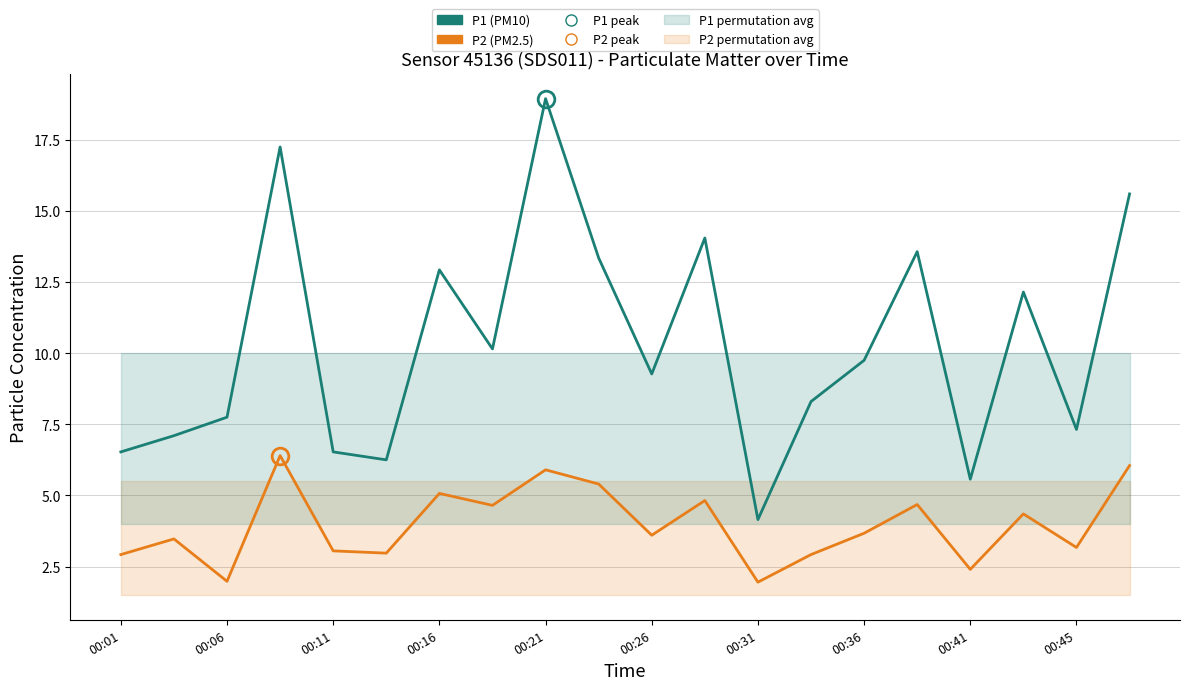

At which label is P1 (PM10) closest to 11?

00:36